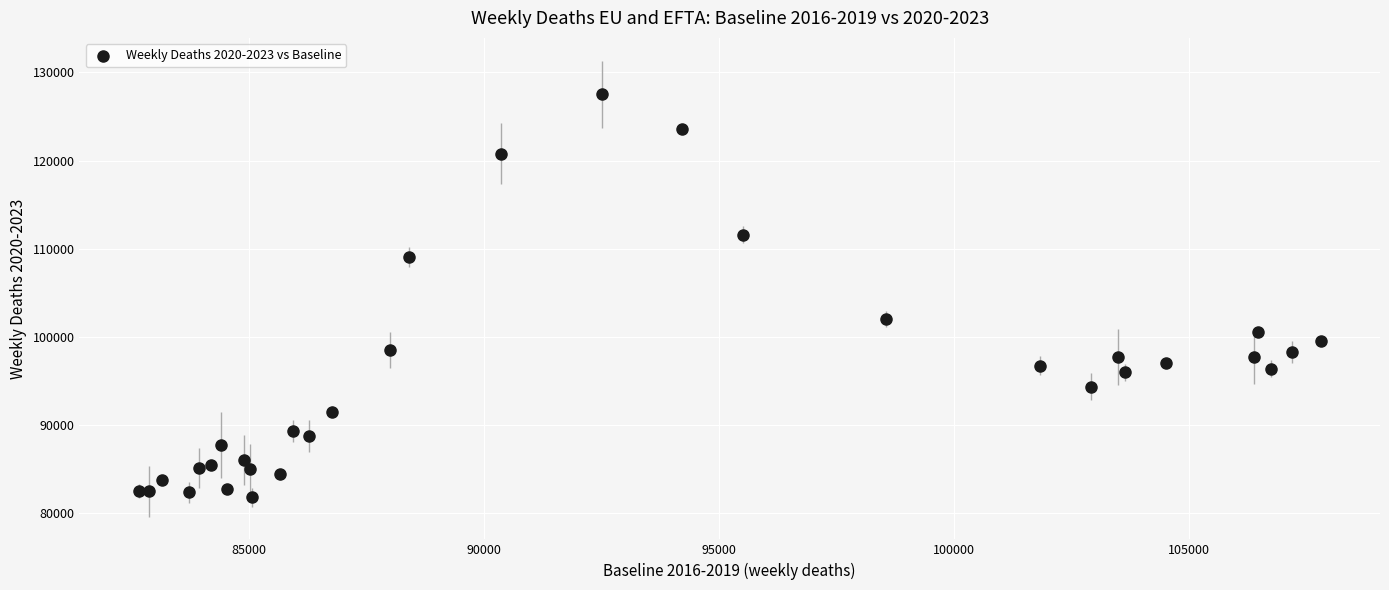

What Y value in the scatter plot is closest to 104621?

101997